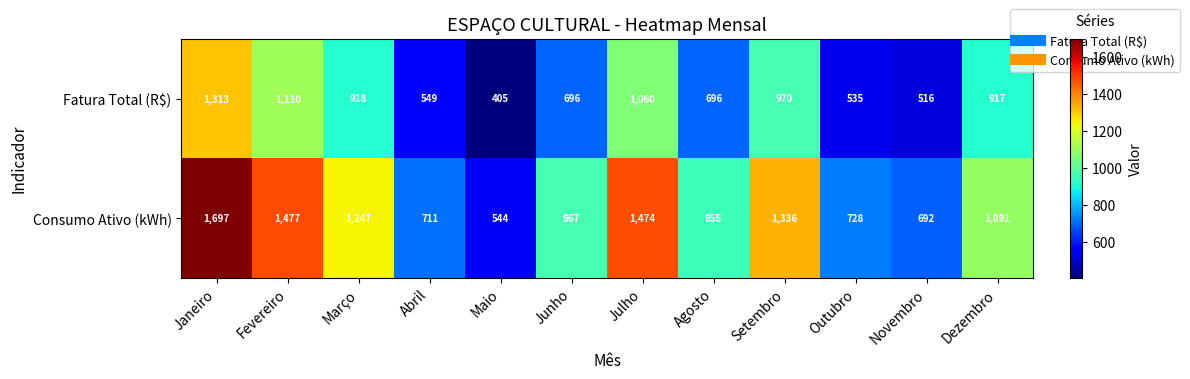

List the series in order of their overall mean, lowest first.

Fatura Total (R$), Consumo Ativo (kWh)